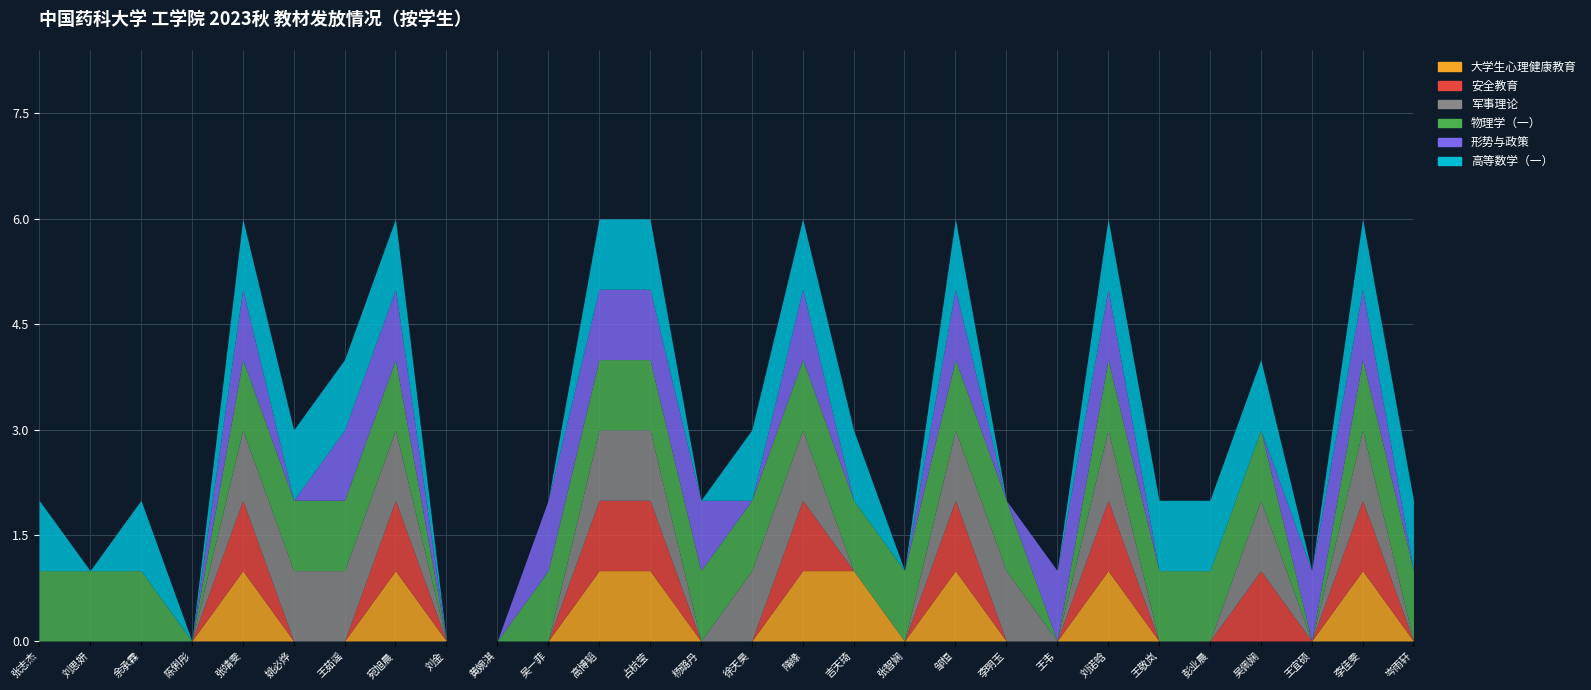

Where is 军事理论 nearest to the value 0?

张志杰